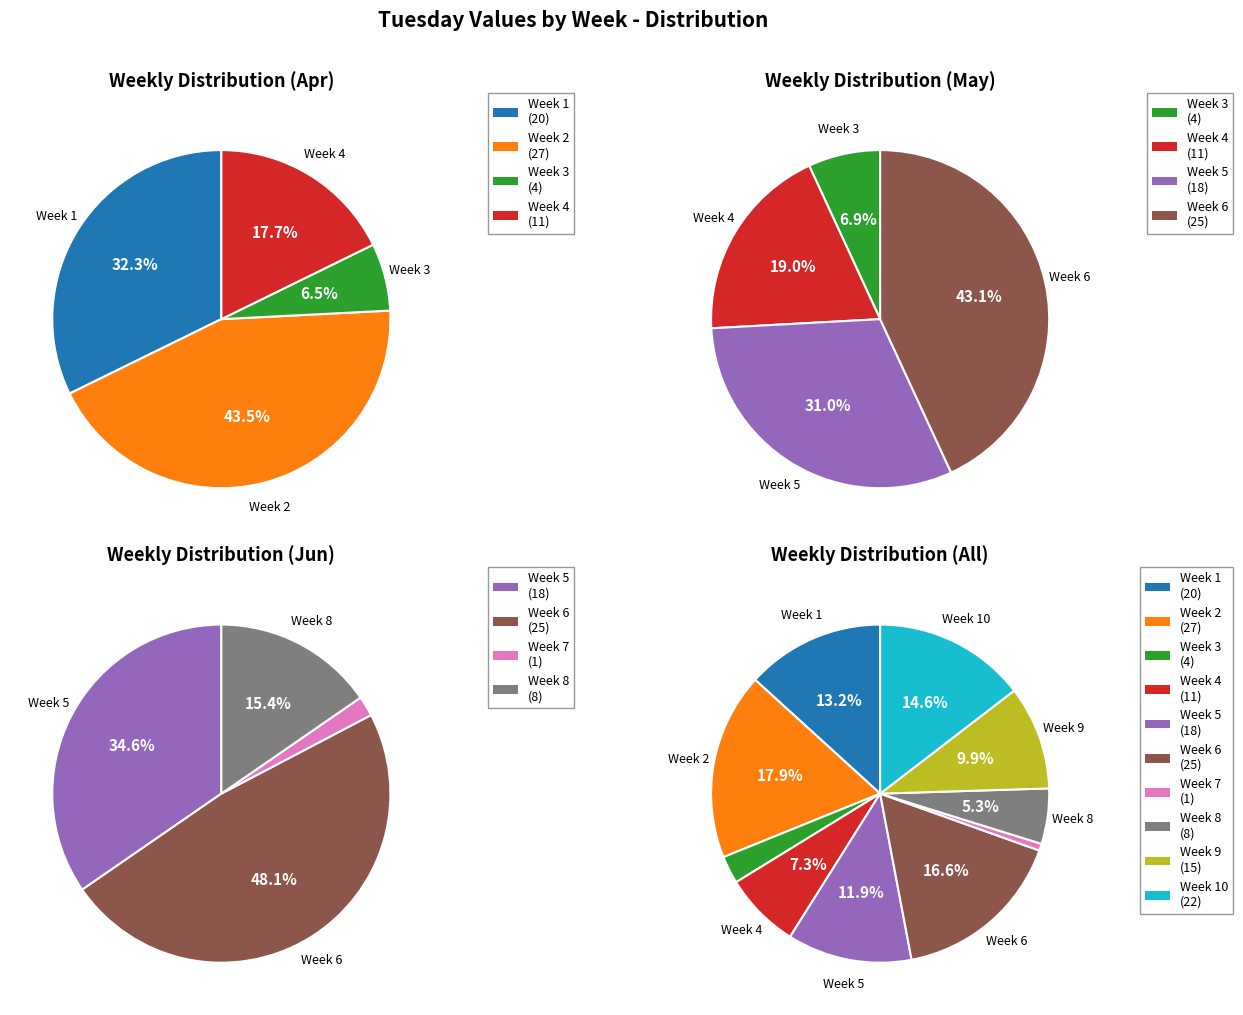

Is it true that Week 3 is 3% of the pie?

True